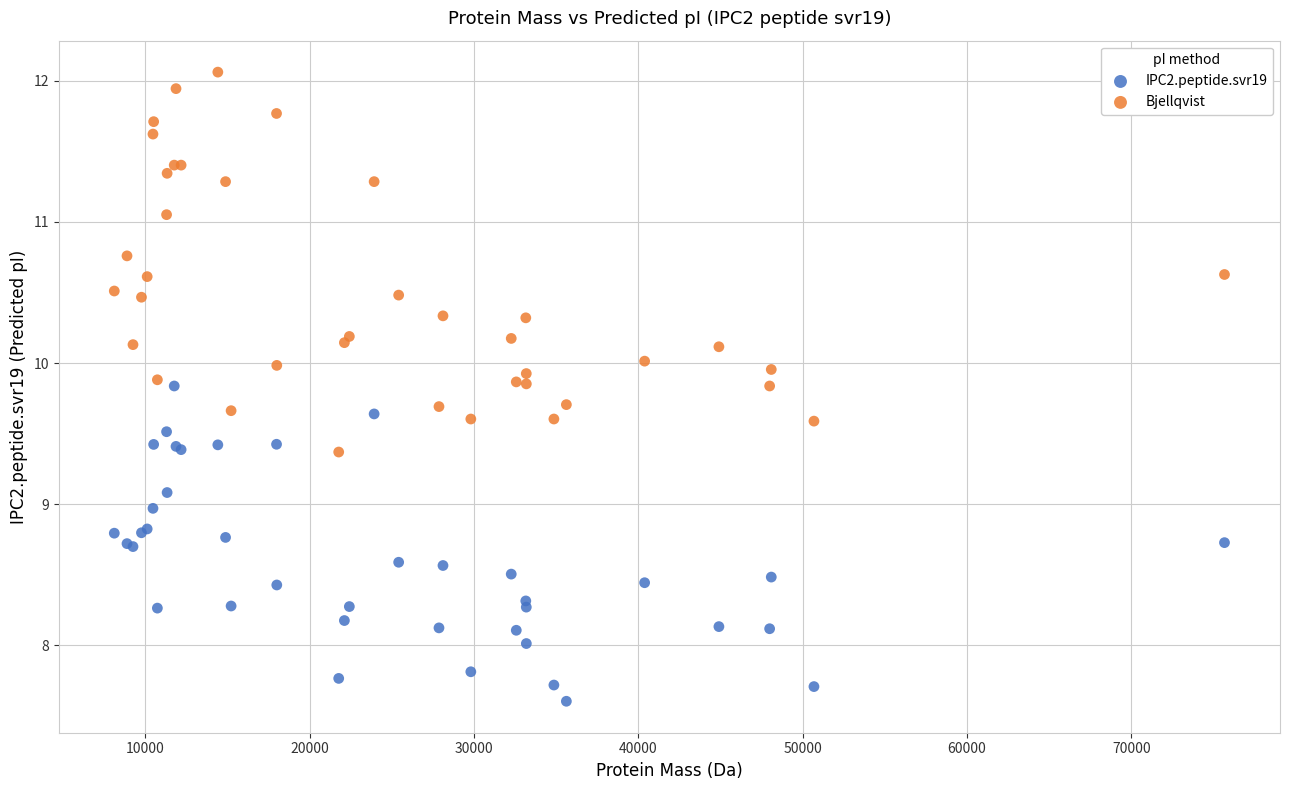

Which series has the widest spread of Y values?

Bjellqvist